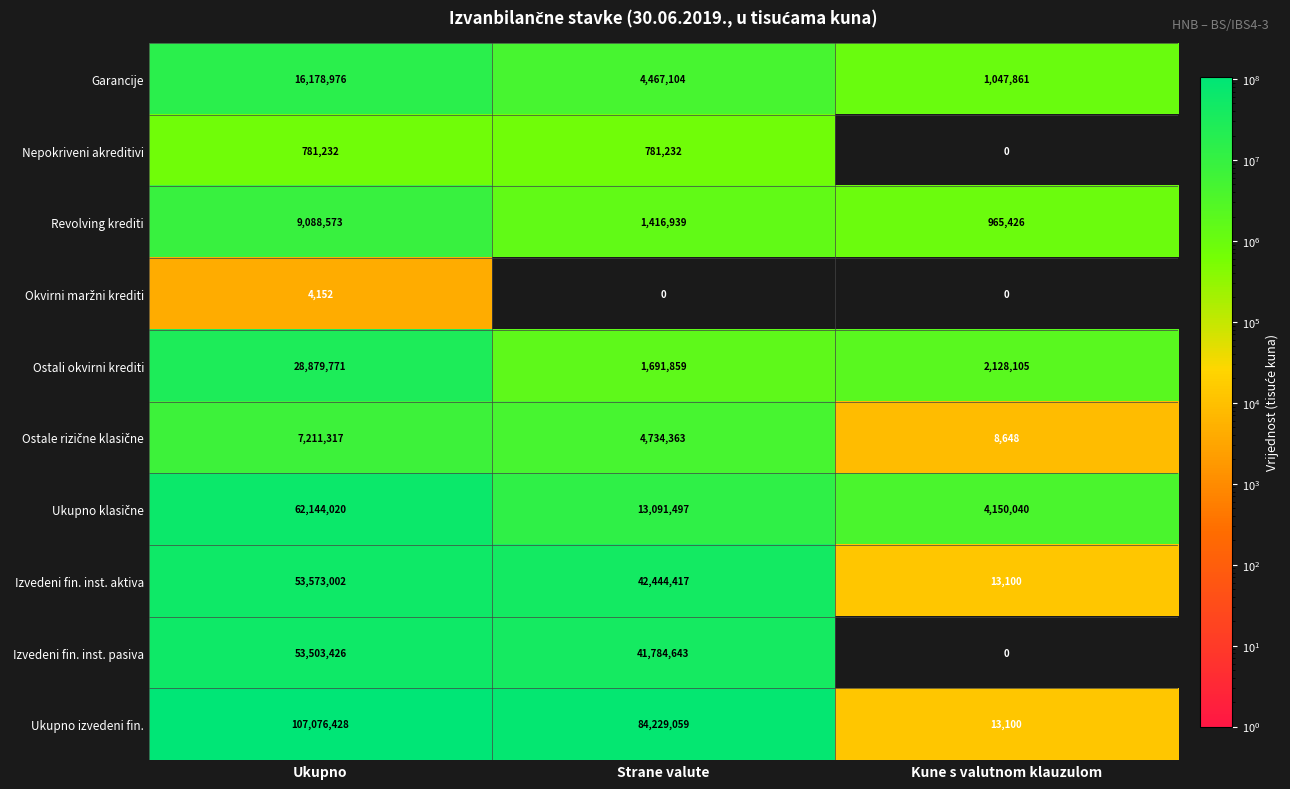

Count the Izvedeni fin. inst. aktiva values in the range 13100 to 53573002.

3